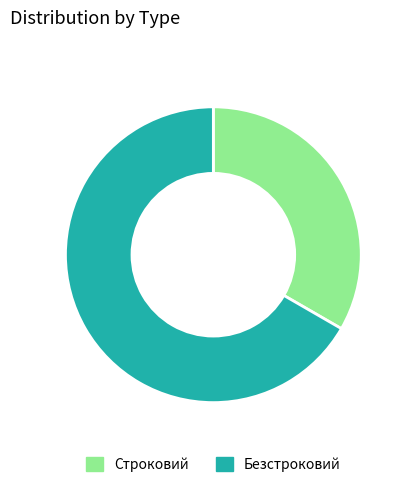

Which has a higher value, Строковий or Безстроковий?

Безстроковий